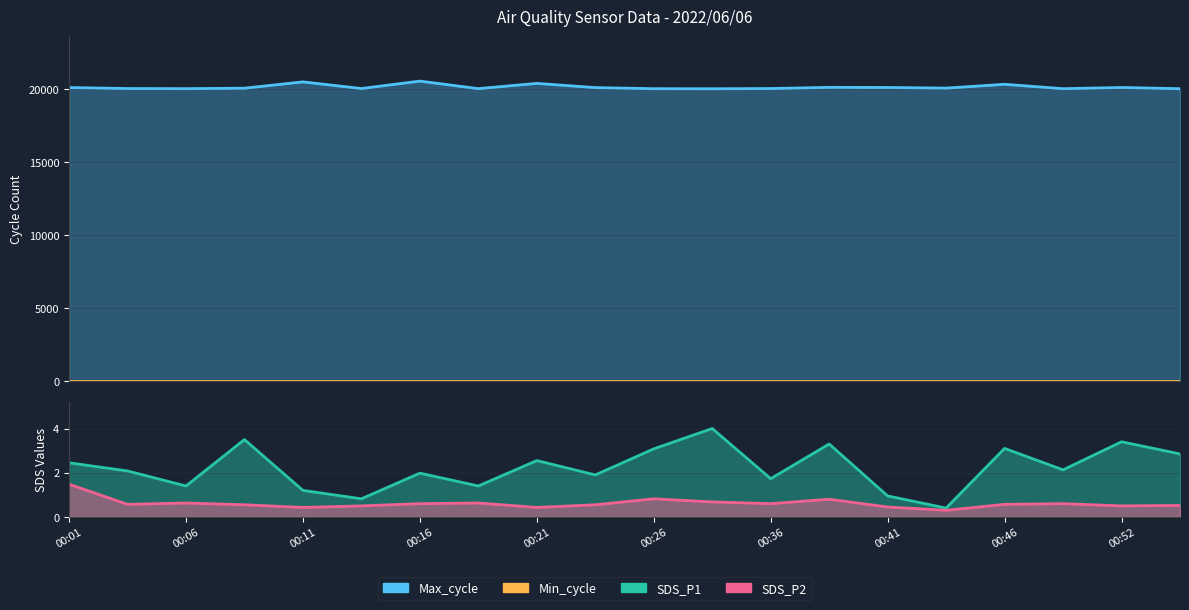

Is the value of Max_cycle at 00:01 greater than the value of SDS_P2 at 00:49?

Yes